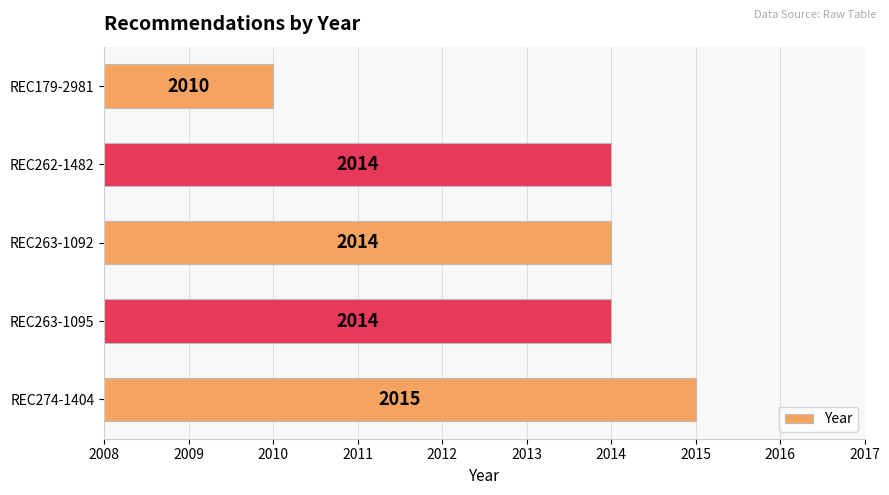

How many distinct data groups are displayed?

1